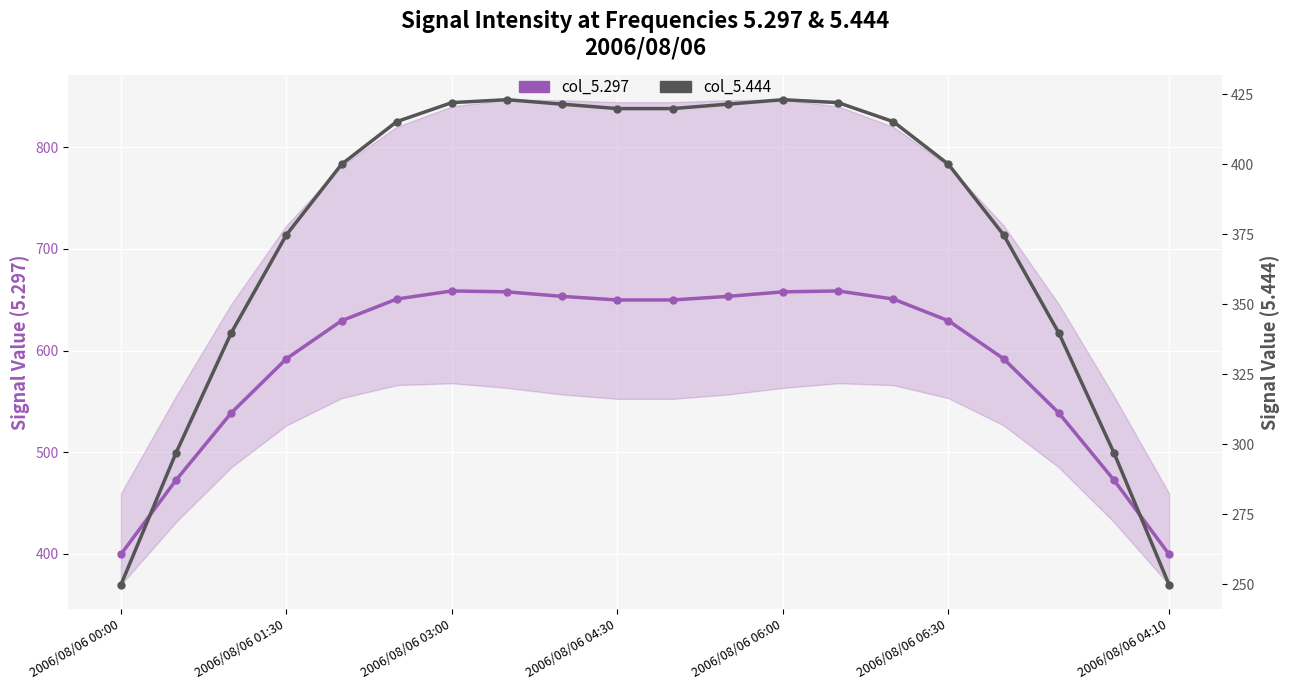

What is the spread (max minus min) of values at 2006/08/06 04:10?

149.9